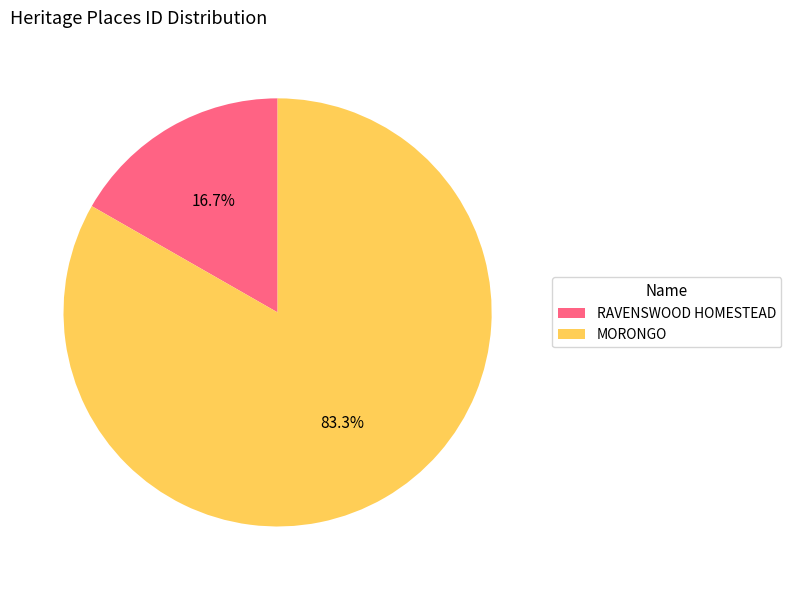

What is the ratio of the value at RAVENSWOOD HOMESTEAD to the value at MORONGO?

0.2